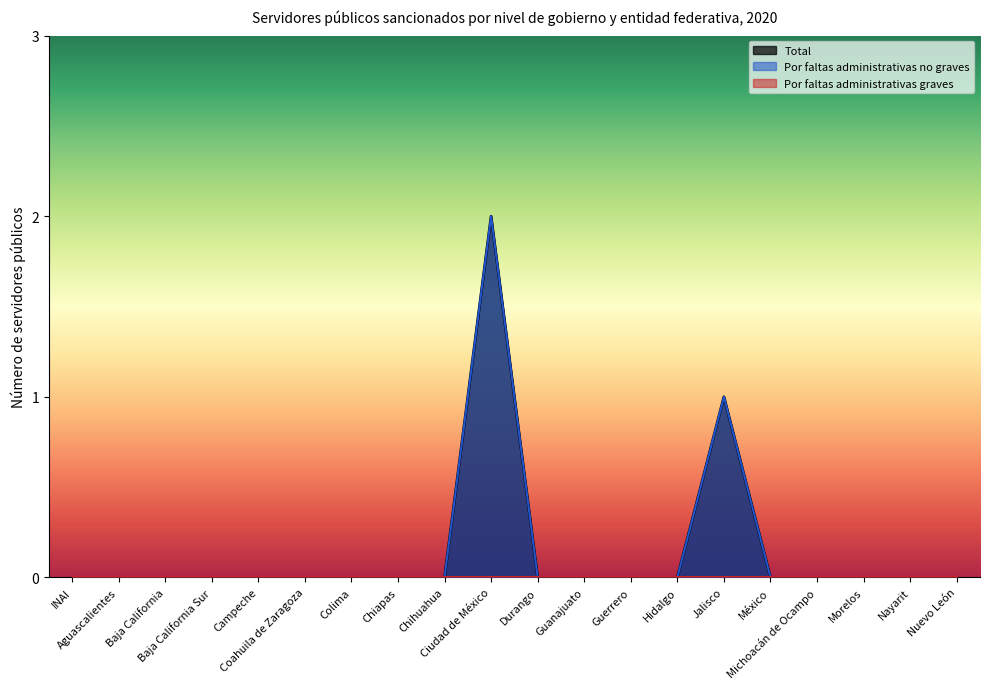

What is the sum of all Total values?

3